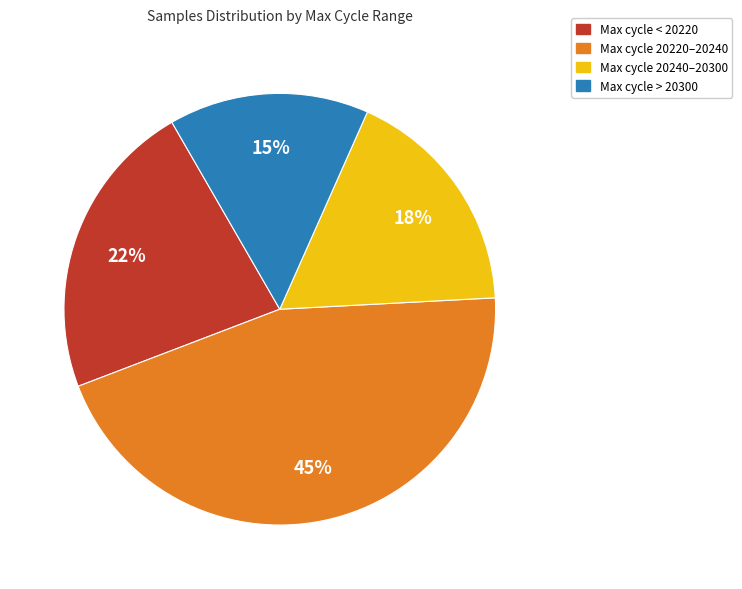

Which category has the biggest portion of the pie?

Max cycle 20220–20240